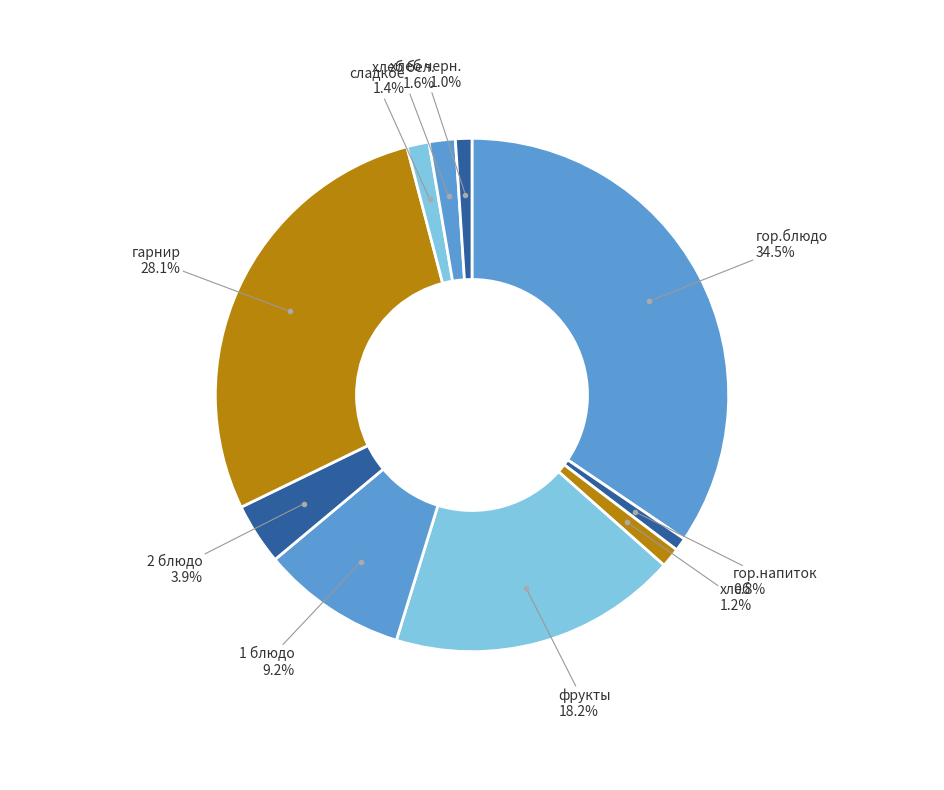

How many segments does this pie chart have?

10